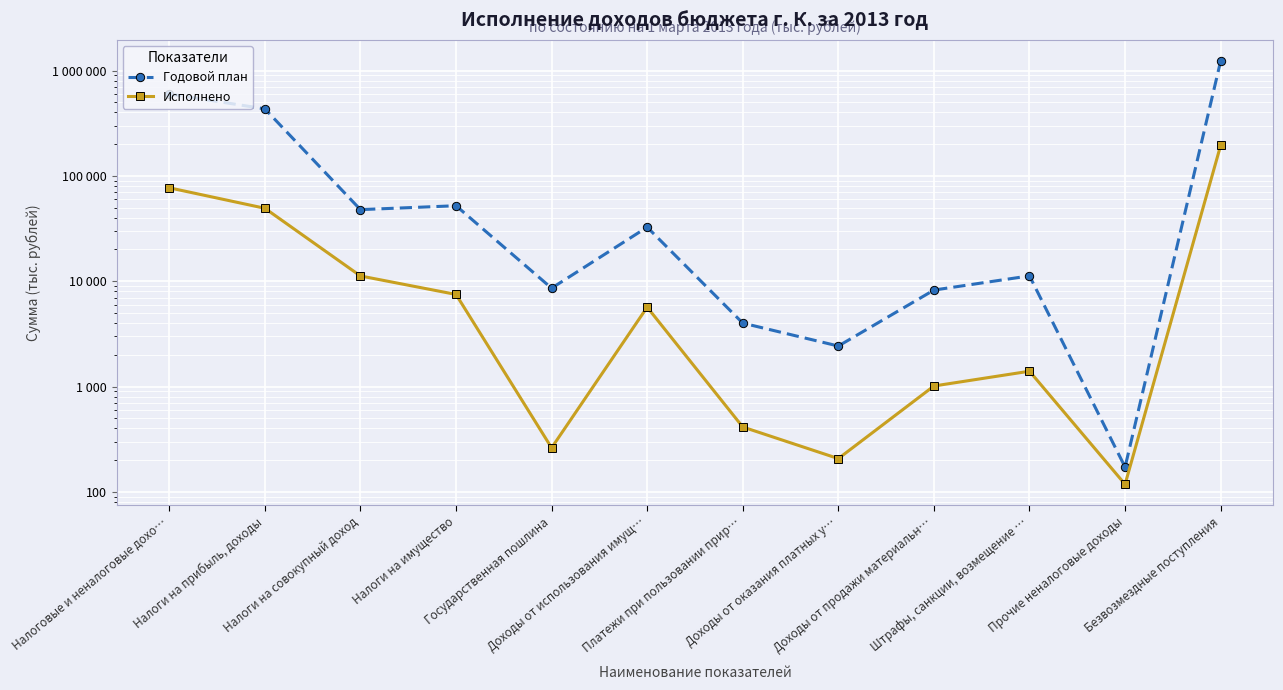

Which has a higher value, Налоговые и неналоговые дохо… or Доходы от продажи материальн…?

Налоговые и неналоговые дохо…